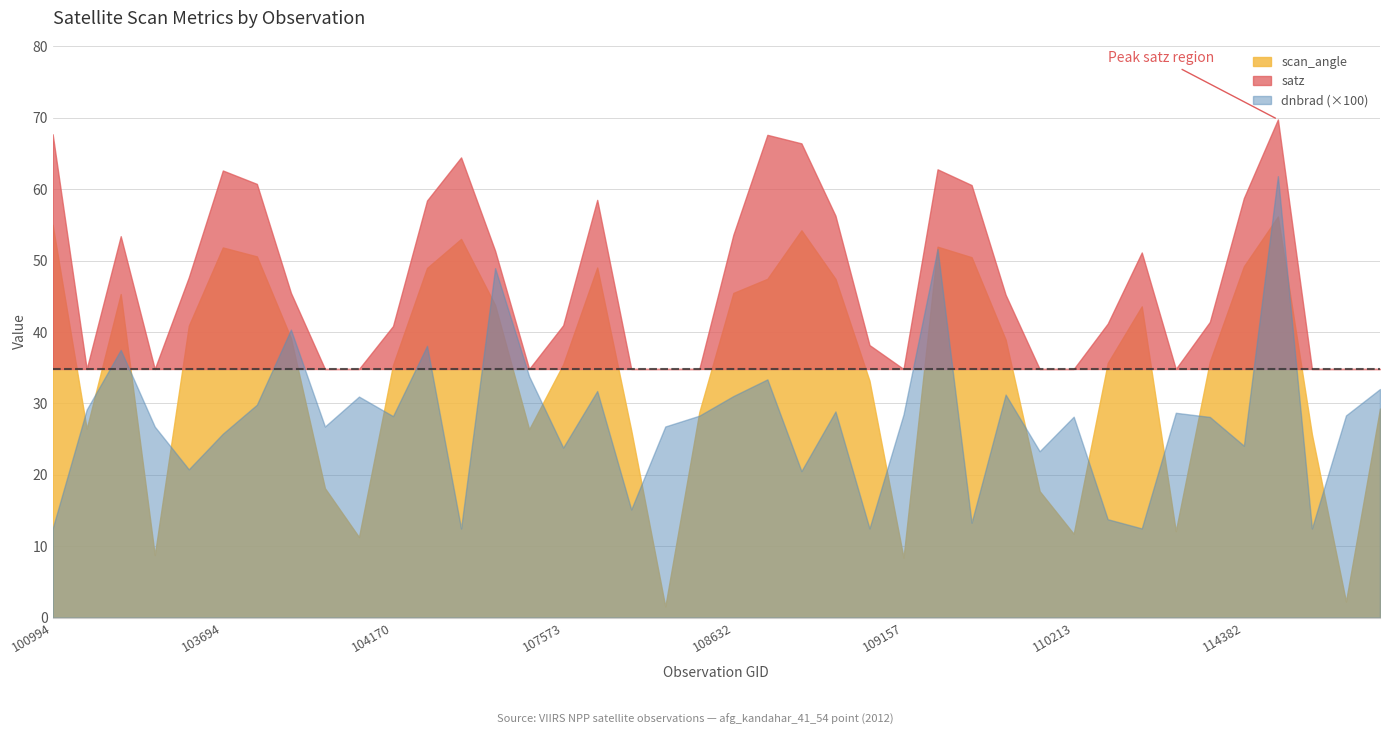

Rank the categories by scan_angle value from lowest to highest.

108281, 114731, 109157, 103338, 104054, 110213, 2933, 2276, 103936, 114617, 108103, 104530, 539, 108455, 114845, 108985, 104170, 107573, 110385, 114267, 109866, 103818, 103574, 110745, 104414, 102972, 108632, 108645, 108816, 104287, 107744, 114382, 109691, 103702, 103694, 109679, 104295, 108802, 100994, 114496